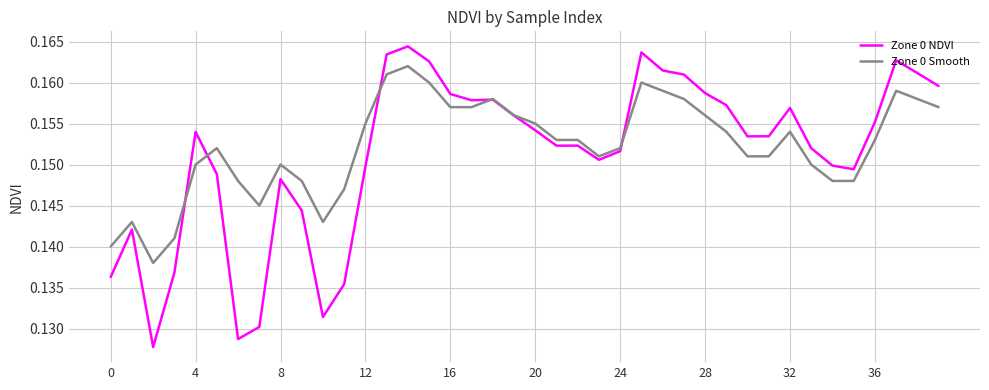

List the series in order of their peak value, lowest first.

Zone 0 Smooth, Zone 0 NDVI